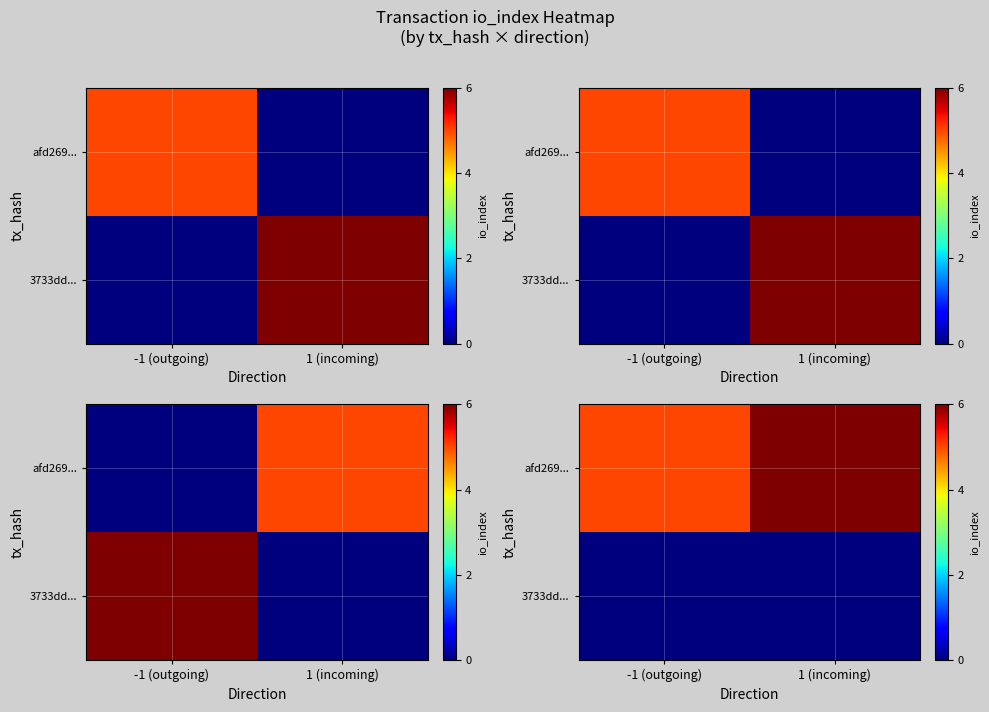

The afd269... series shows 4 at 1 (incoming). True or false?

False